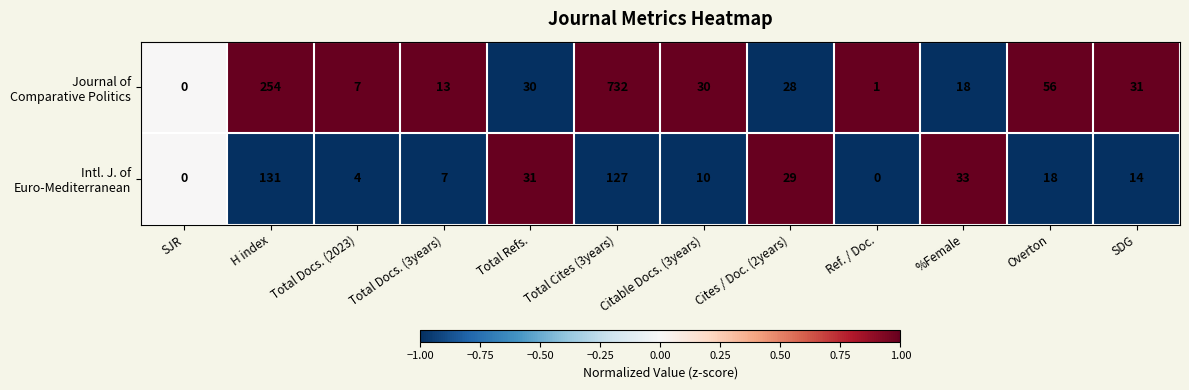

At which category is the sum across all series the highest?

Total Cites (3years)